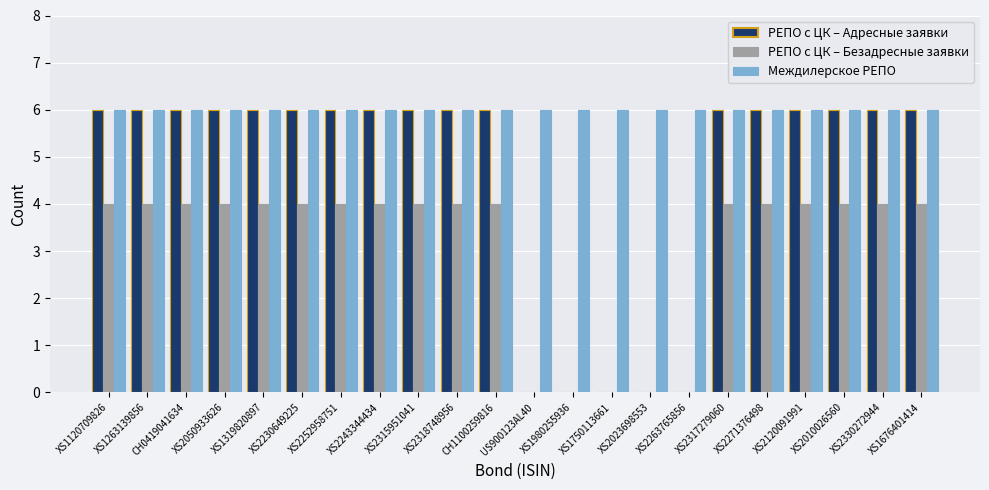

What are all the series names shown in the legend?

РЕПО с ЦК – Адресные заявки, РЕПО с ЦК – Безадресные заявки, Междилерское РЕПО